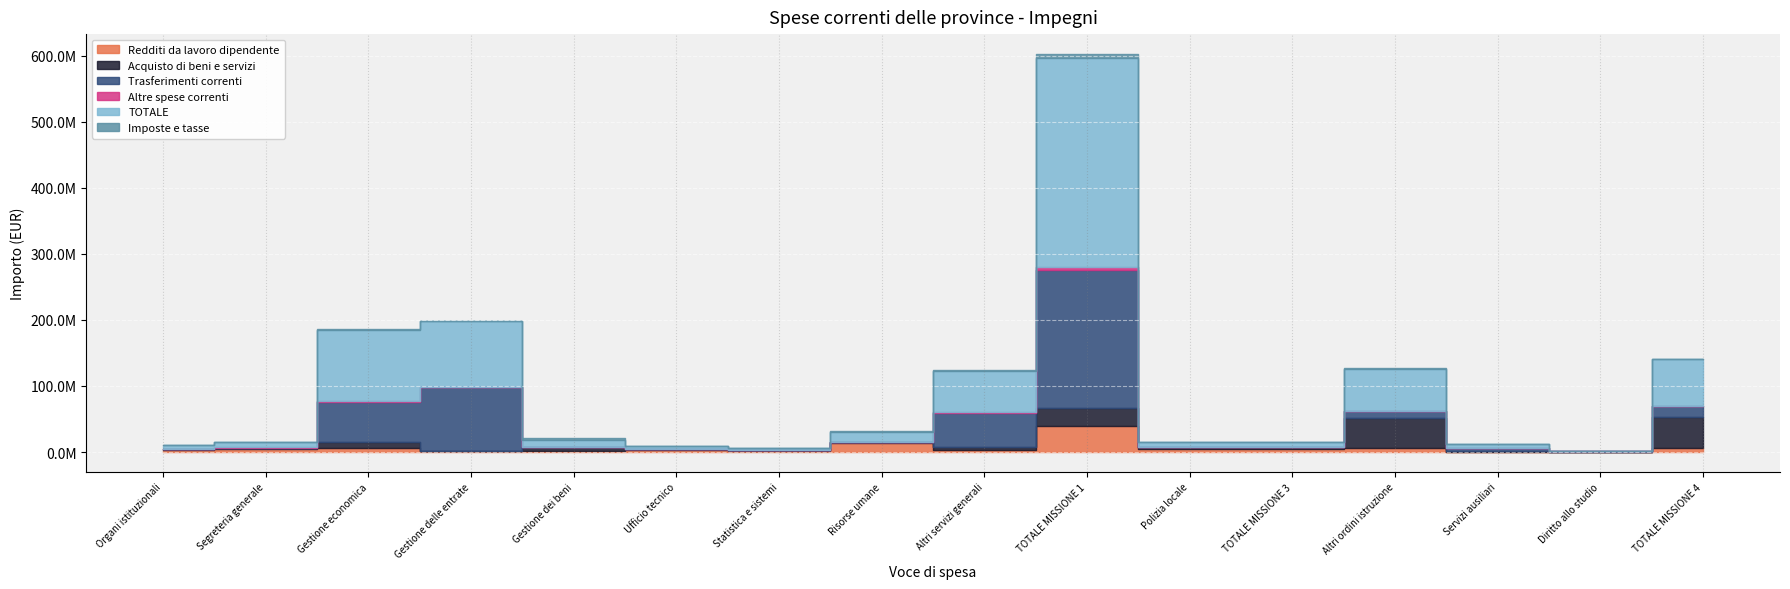

Does the chart display data point markers on the line(s)?

No